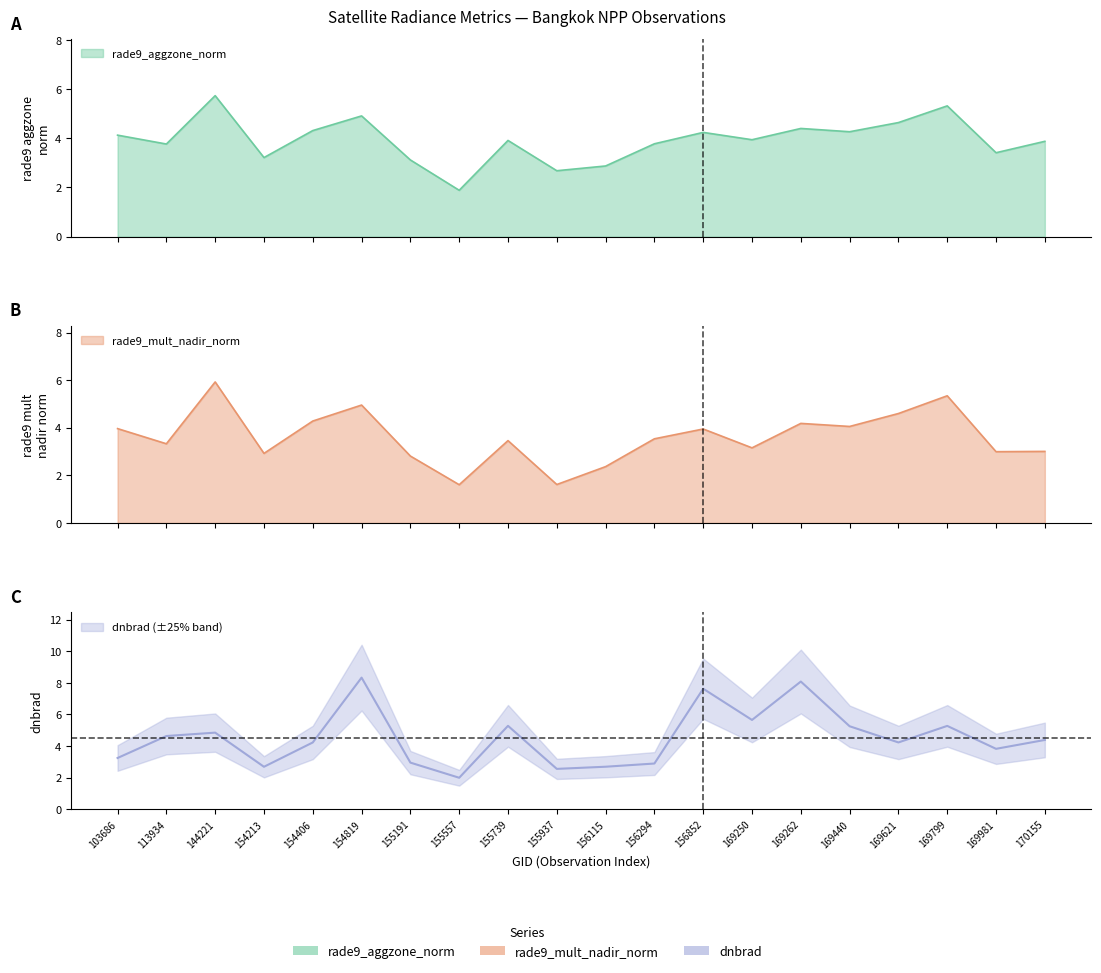

List the series in order of their peak value, lowest first.

rade9_aggzone_norm, rade9_mult_nadir_norm, dnbrad